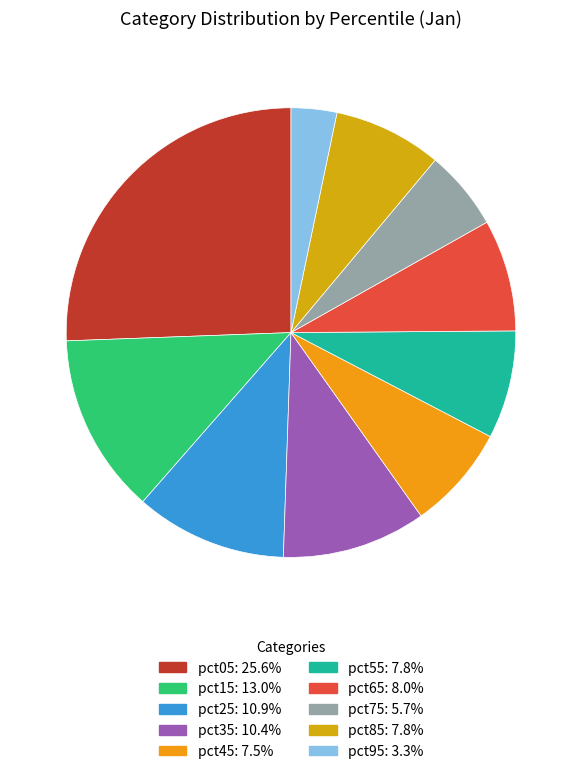

How many slices are in this pie chart?

10